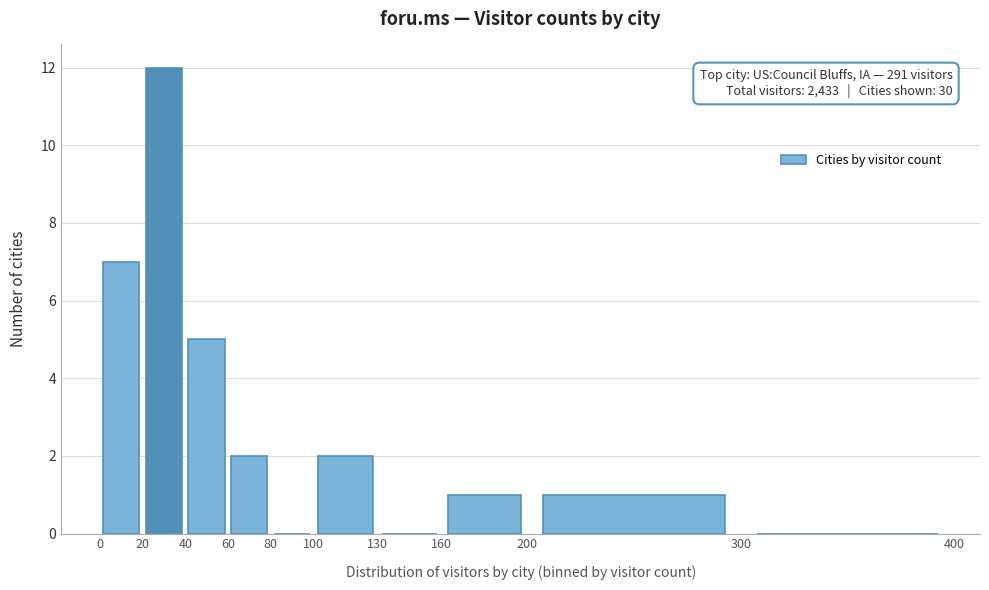

Over which range of the x-axis is the bar tallest?

20 to 40